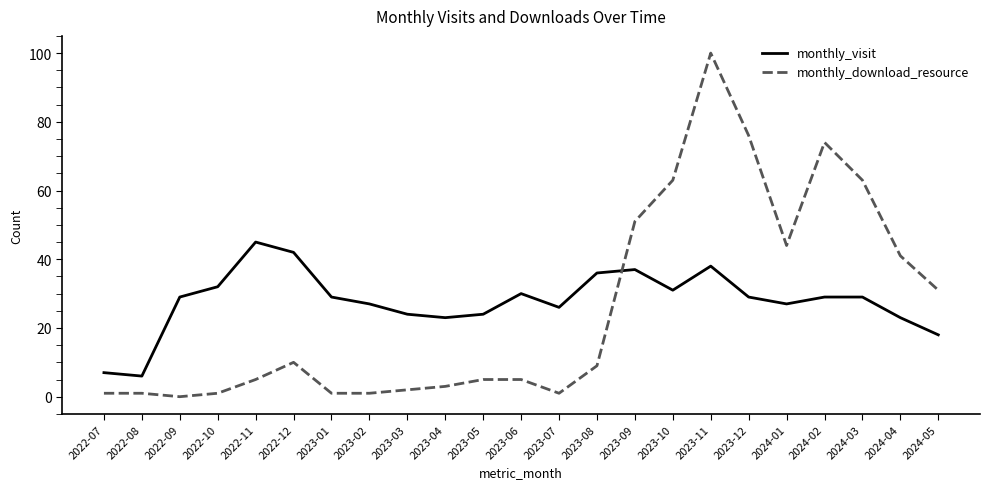

Is this an area chart (filled region under the line)?

No